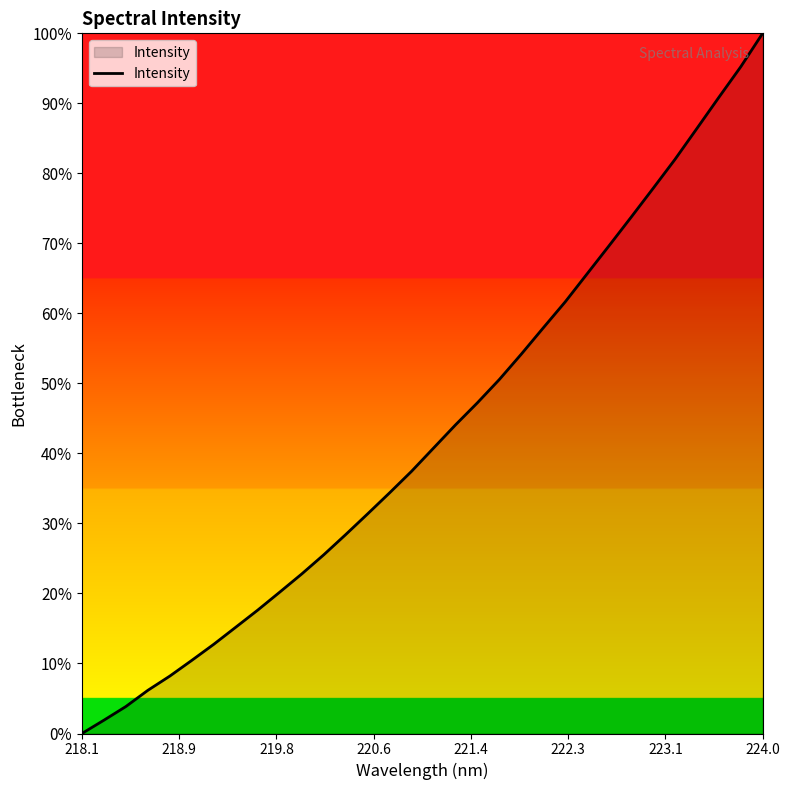

How many lines are shown in the chart?

1